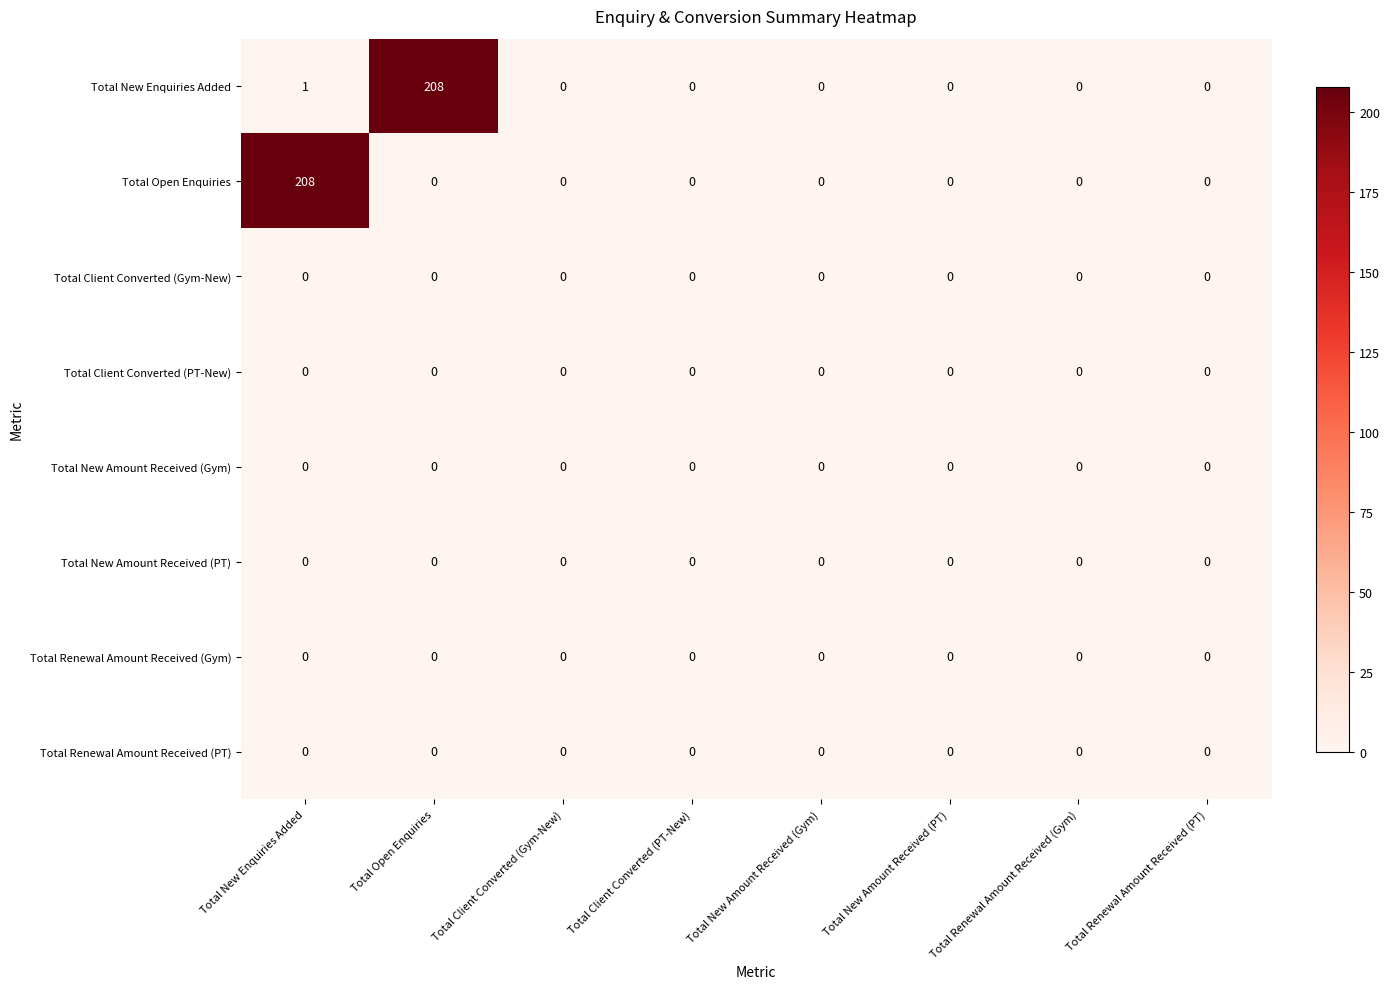

What is the maximum value shown in the chart?

208